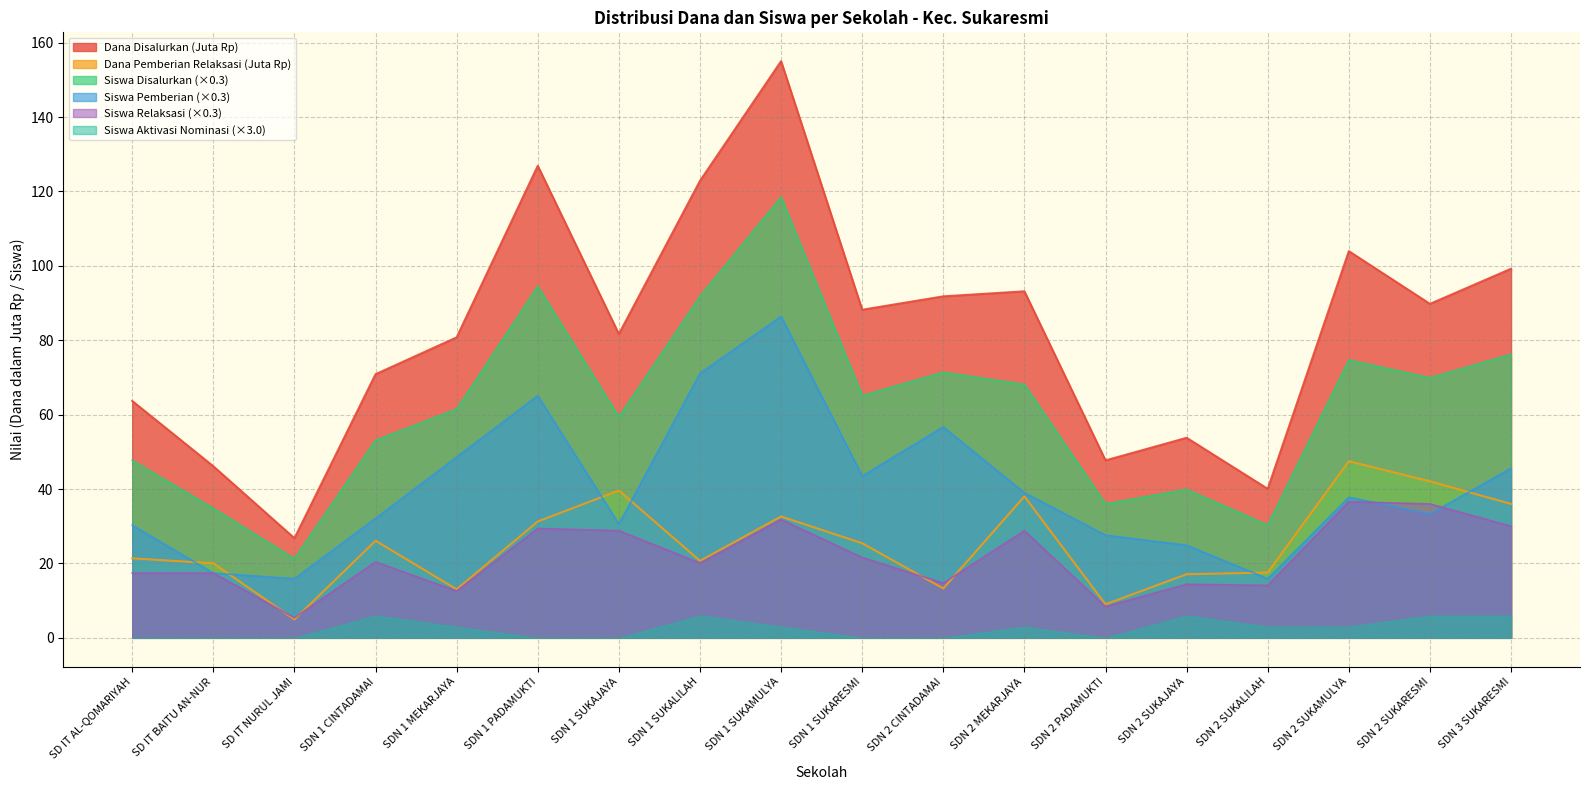

Rank the series at SDN 2 SUKALILAH from lowest to highest value.

Siswa Aktivasi Nominasi (×3.0), Siswa Relaksasi (×0.3), Siswa Pemberian (×0.3), Dana Pemberian Relaksasi (Juta Rp), Siswa Disalurkan (×0.3), Dana Disalurkan (Juta Rp)